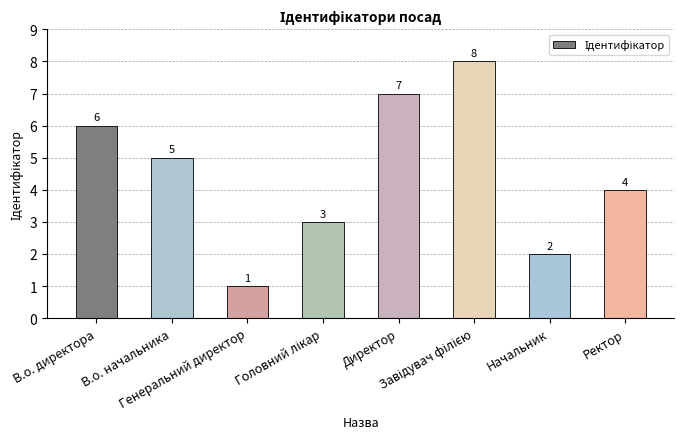

What position from the right is Ректор?

1